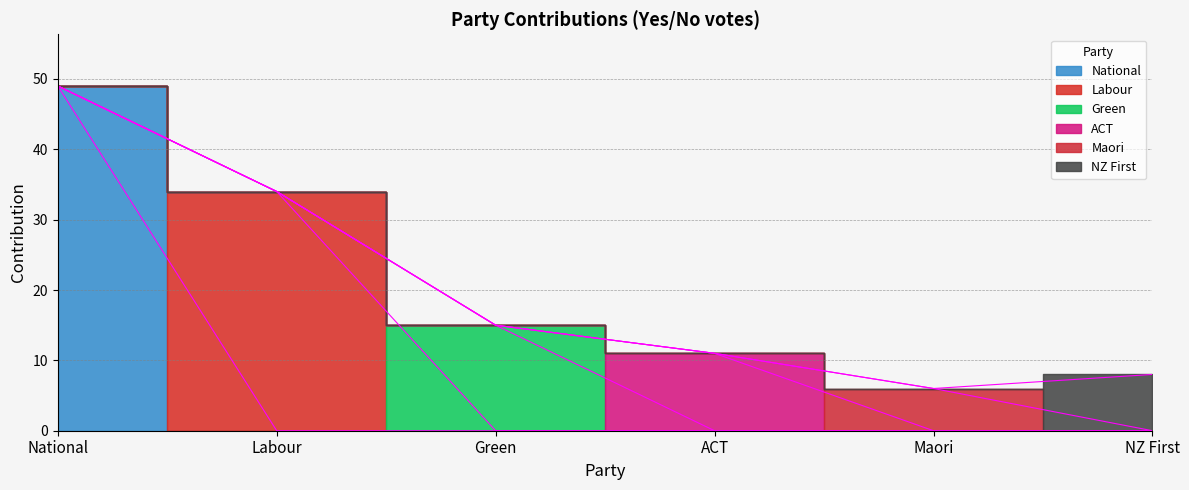

Rank the series by their maximum value, from lowest to highest.

Maori, NZ First, ACT, Green, Labour, National